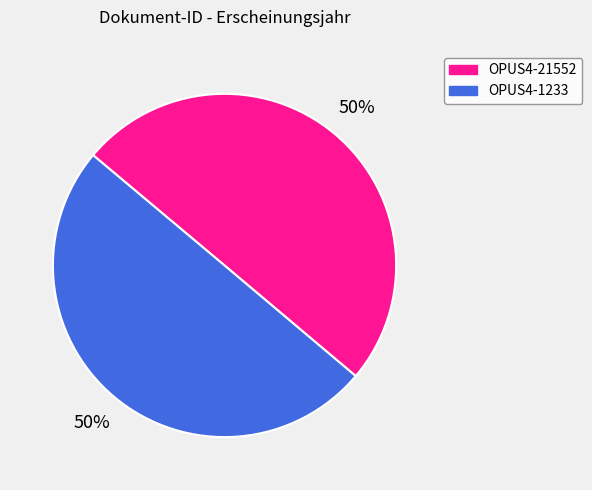

How many segments does this pie chart have?

2